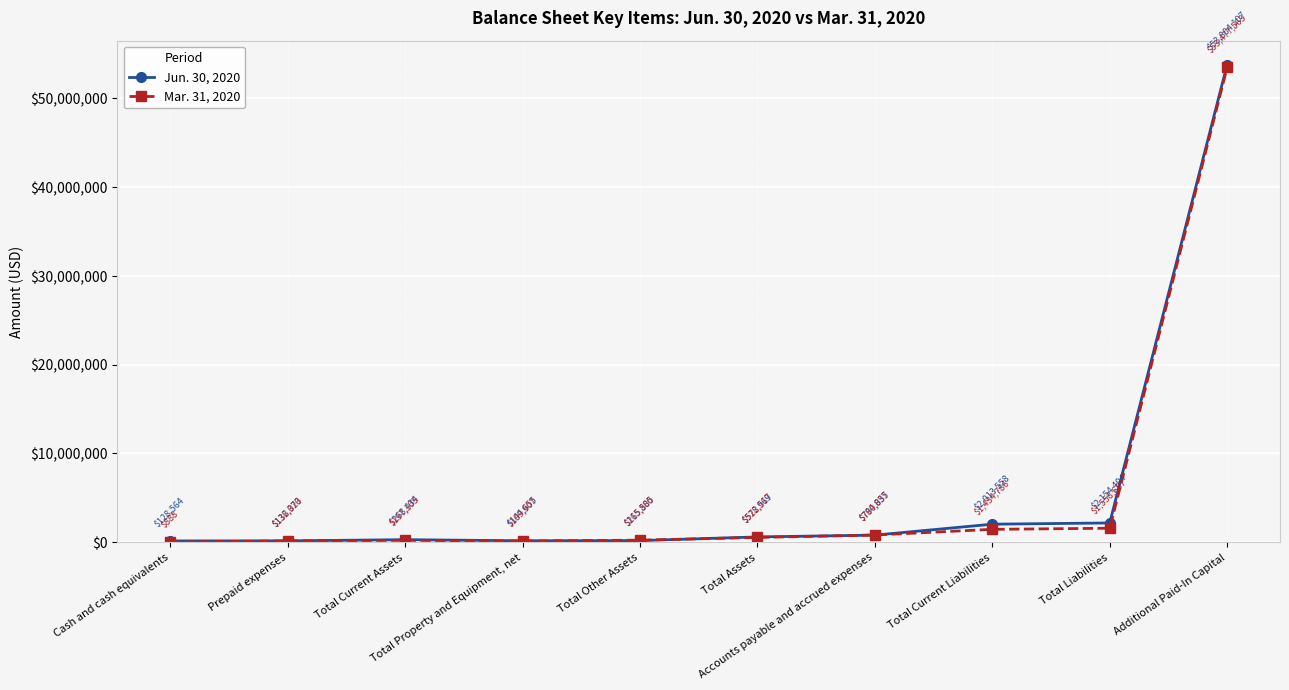

Which category has the highest value across all series?

Additional Paid-In Capital